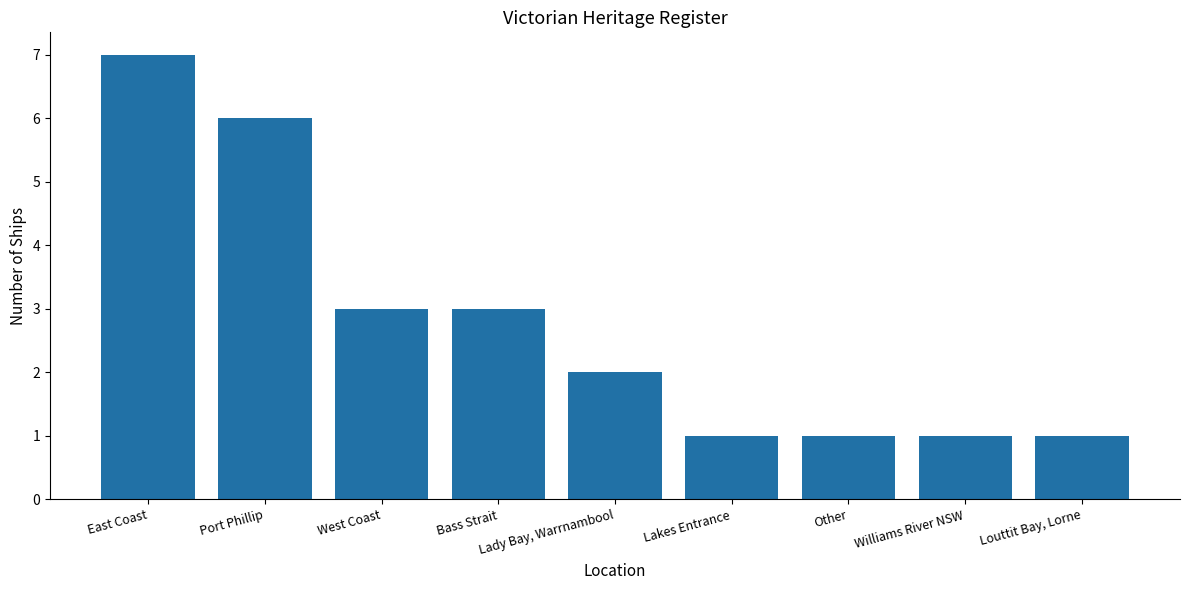

Which has a higher value, Port Phillip or Other?

Port Phillip